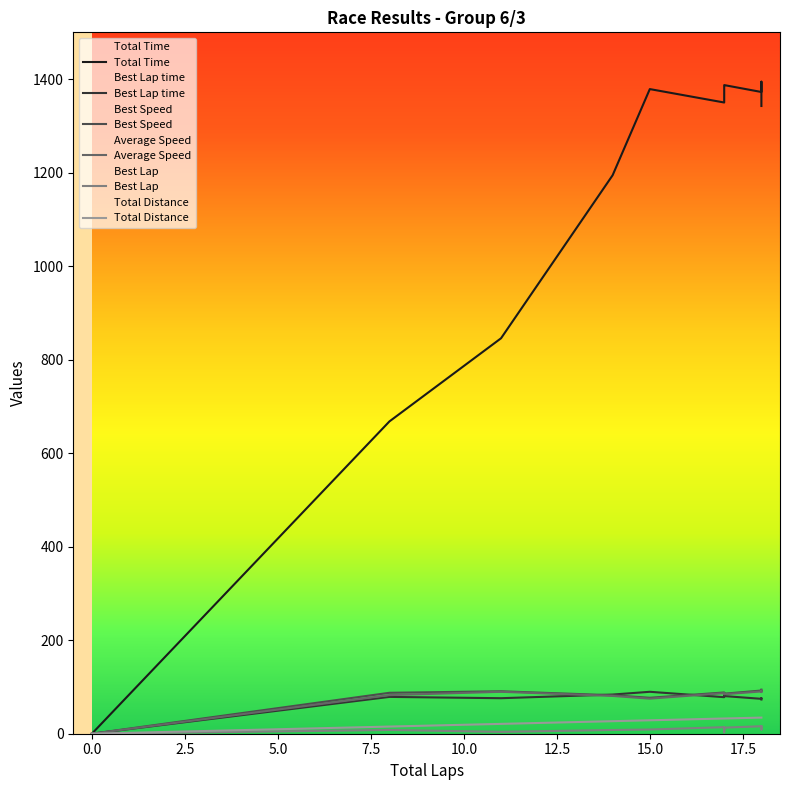

Reading left to right, list all the values displayed in this chart.

Total Time: 18=1342.5	18=1372.4	18=1394.4	17=1349.9	17=1385.9	17=1386.9	17=1387.2	15=1378.6	14=1194.3	11=845.7	8=667.9	0=0.0
Best Lap time: 18=73.1	18=74.6	18=76.1	17=78.1	17=80.6	17=79.8	17=80.5	15=89.7	14=83.8	11=76.0	8=78.7	0=0.0
Best Speed: 18=94.3	18=92.4	18=90.6	17=88.2	17=85.5	17=86.4	17=85.6	15=76.9	14=82.3	11=90.8	8=87.6	0=0.0
Average Speed: 18=92.4	18=90.4	18=89.0	17=86.8	17=84.6	17=84.5	17=84.5	15=75.0	14=80.8	11=89.7	8=82.6	0=0.0
Best Lap: 18=16.0	18=16.0	18=9.0	17=14.0	17=3.0	17=5.0	17=13.0	15=9.0	14=8.0	11=4.0	8=8.0	0=0.0
Total Distance: 18=34.5	18=34.5	18=34.5	17=32.6	17=32.6	17=32.6	17=32.6	15=28.7	14=26.8	11=21.1	8=15.3	0=0.0